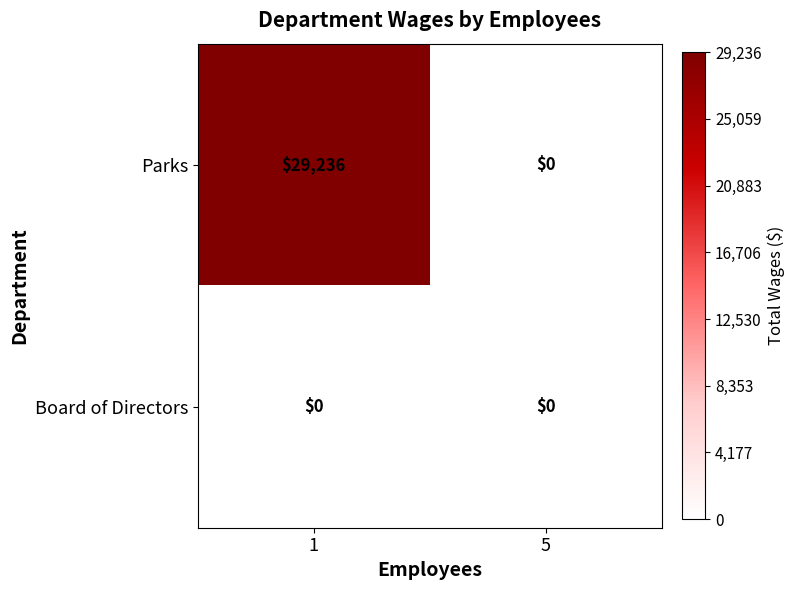

How many categories are shown in the chart?

2